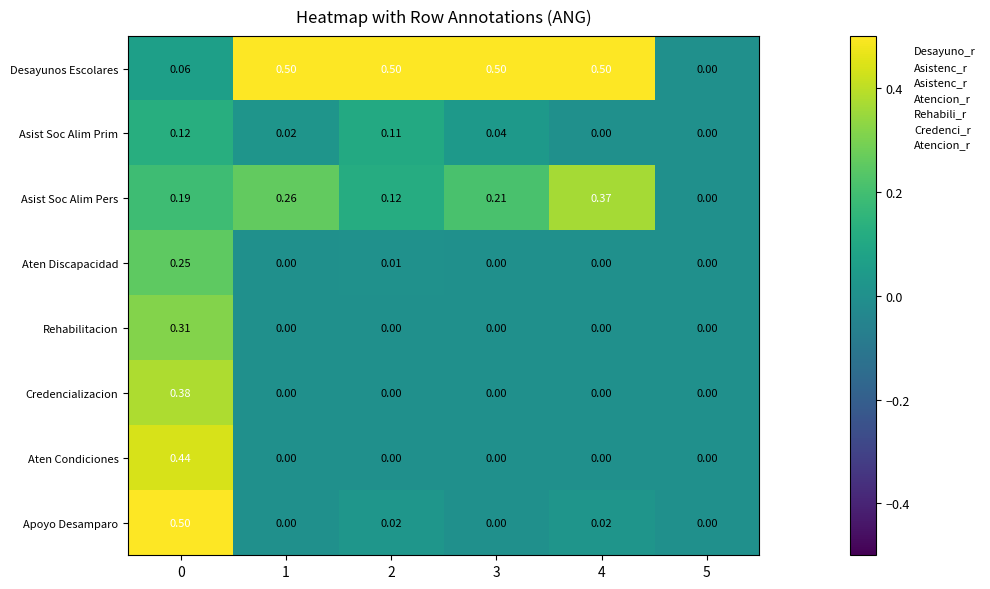

Is the value of Credencializacion at 0 greater than the value of Asist Soc Alim Prim at 3?

Yes